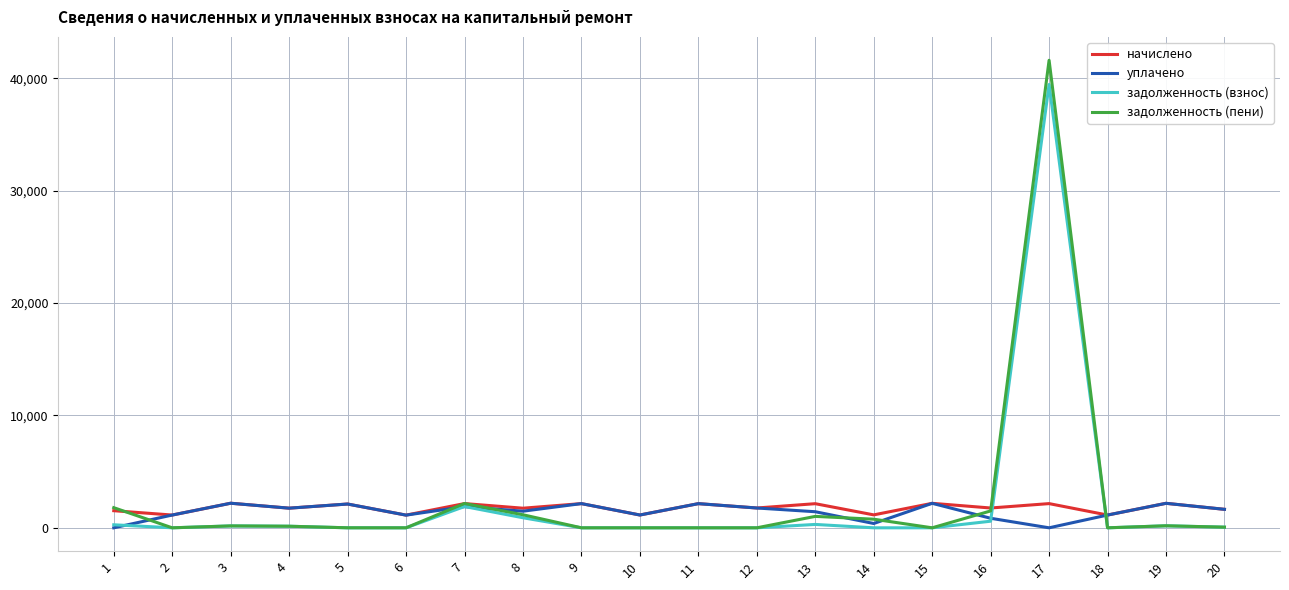

Does the chart have visible grid lines?

Yes